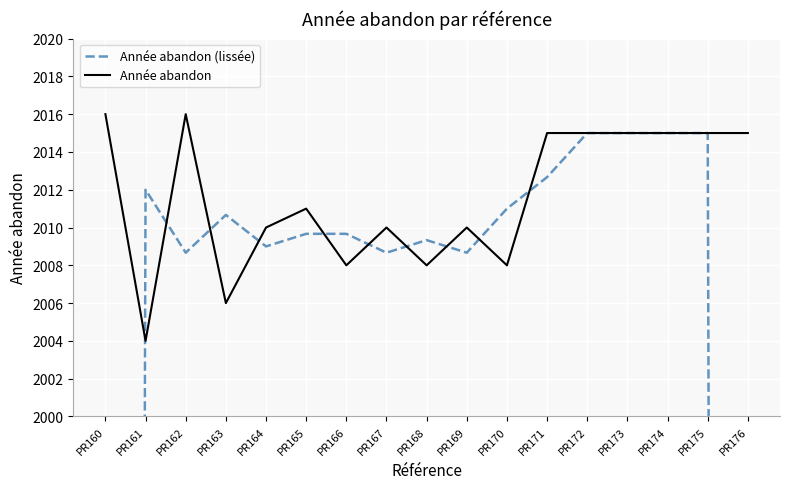

What is the value of the Année abandon point at the 15th from the left?

2015.0